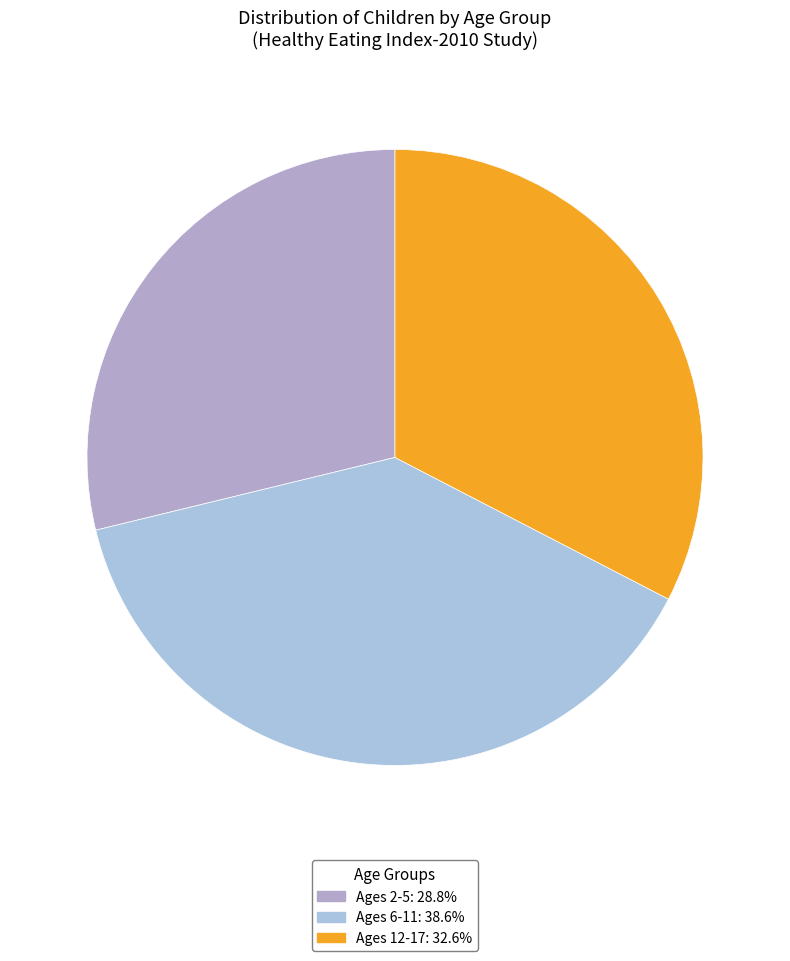

Count the number of slices in the pie.

3